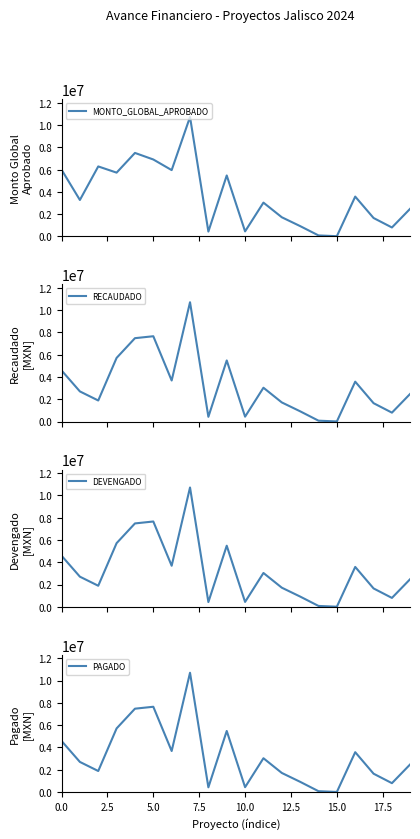

How many categories are shown in the chart?

20